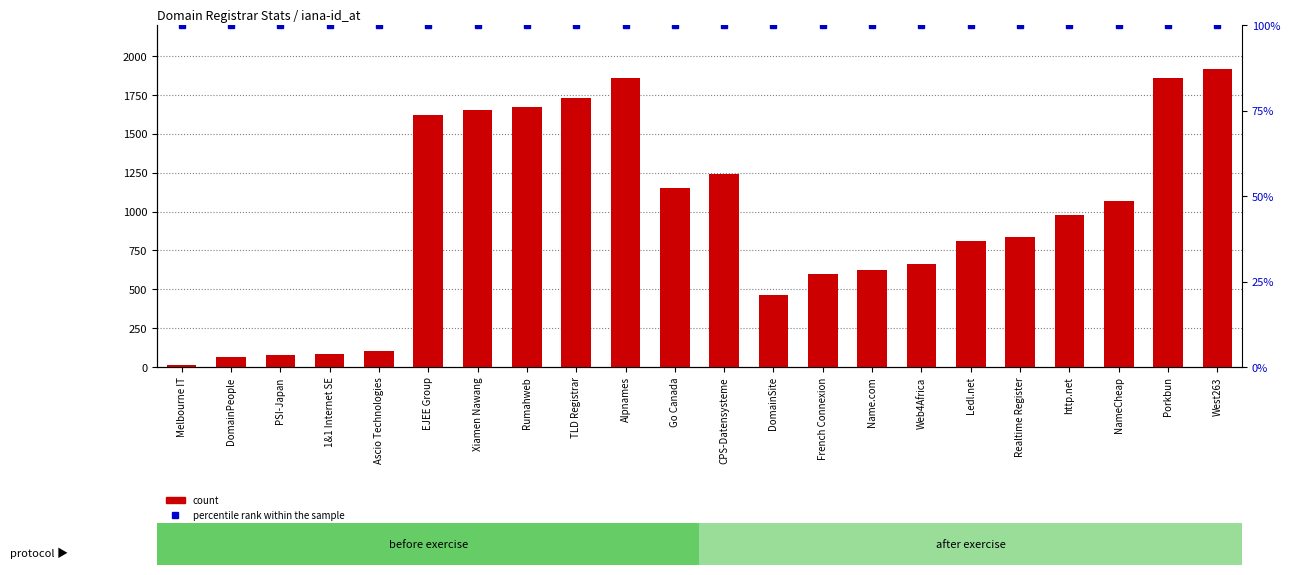

Which series has the widest spread of values?

count